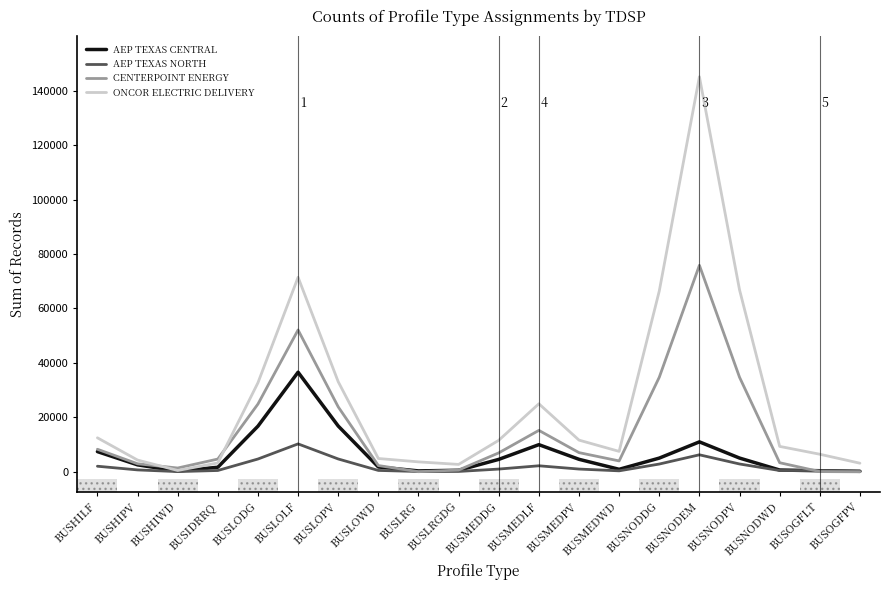

What is the total value across all series at BUSNODEM?

238193.9